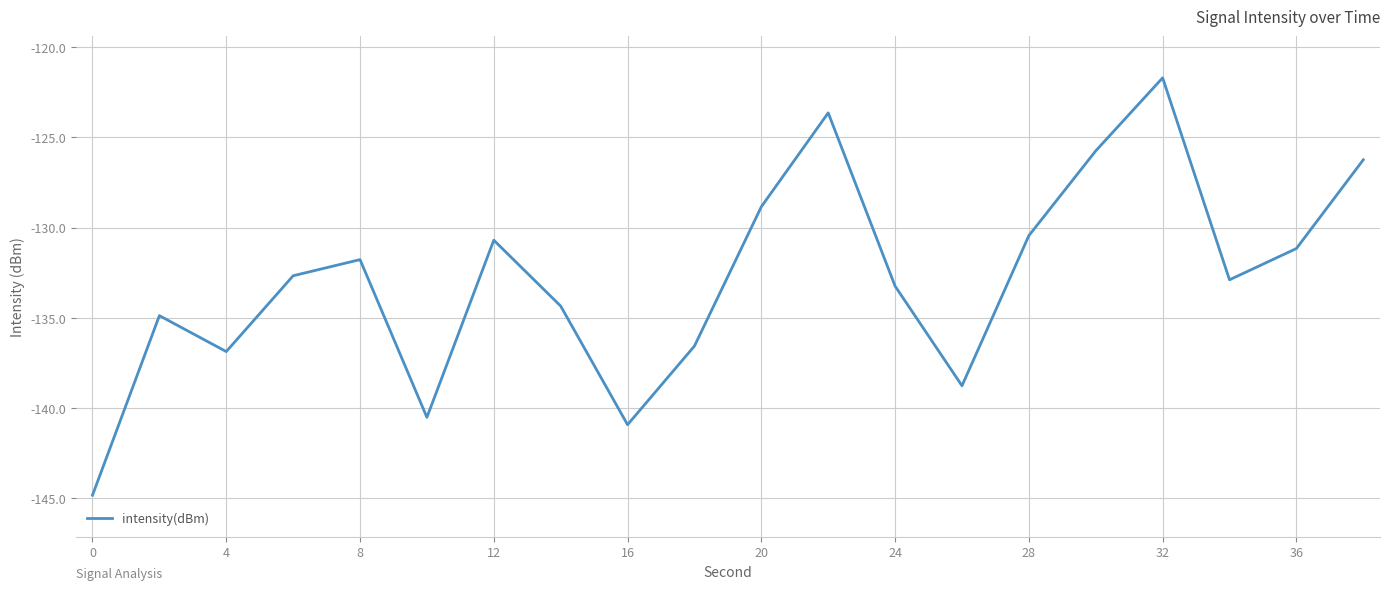

Reading left to right, extract all data points from this chart.

-144.8	-134.9	-136.9	-132.7	-131.8	-140.5	-130.7	-134.3	-140.9	-136.6	-128.8	-123.6	-133.2	-138.8	-130.4	-125.7	-121.7	-132.9	-131.2	-126.2